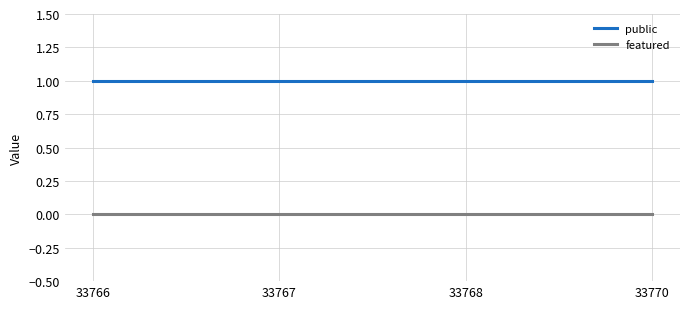

True or false: public has more than 2 interior local peaks.

False